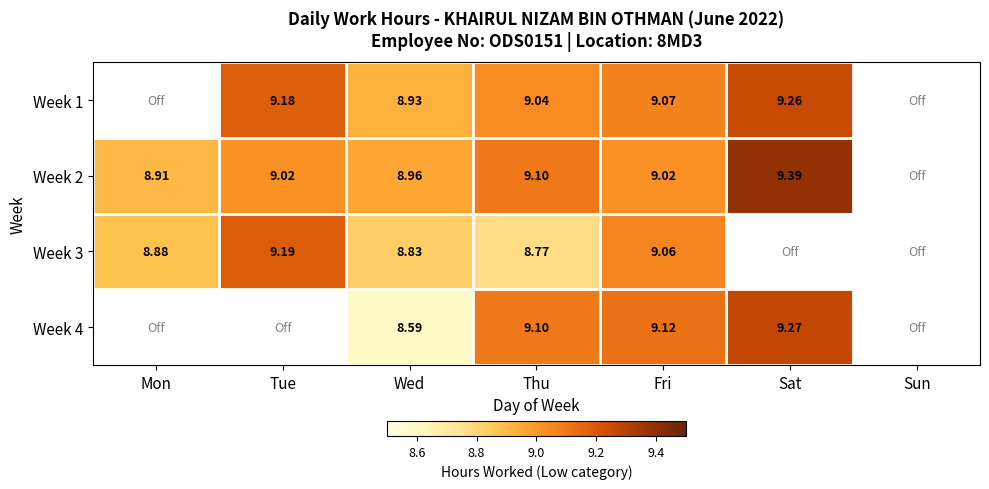

Is the value of Week 4 at Wed greater than the value of Week 3 at Mon?

No